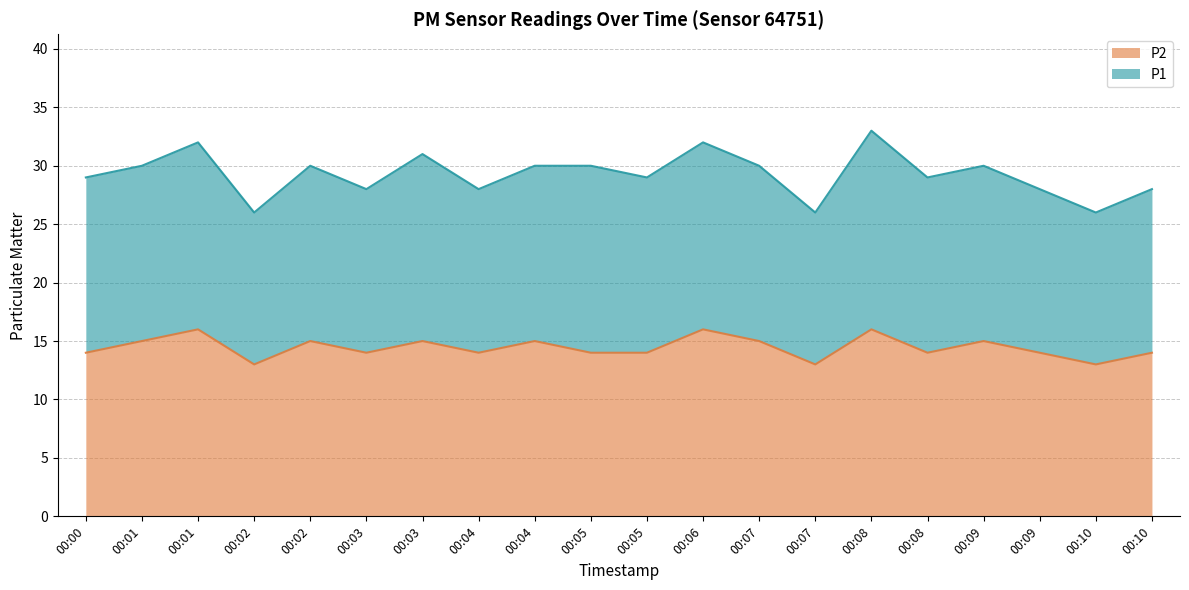

What is the smallest value displayed?

13